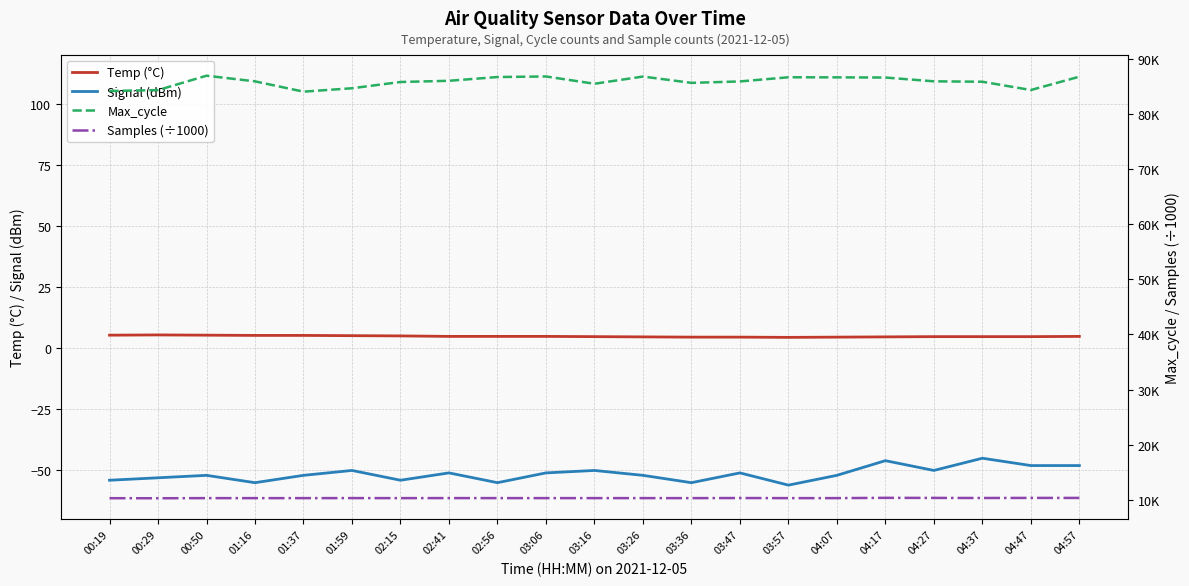

Is it true that Temp (°C) equals 3.0 at 00:50?

False